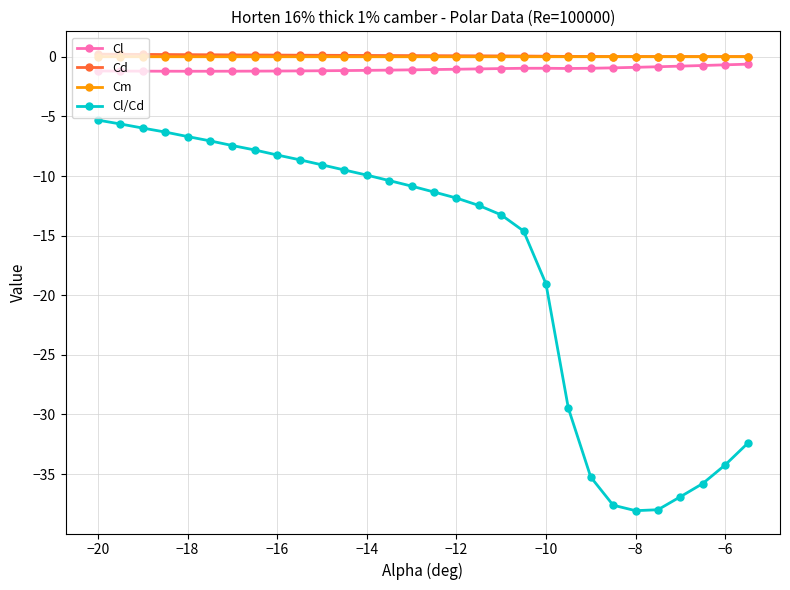

How many lines are shown in the chart?

4